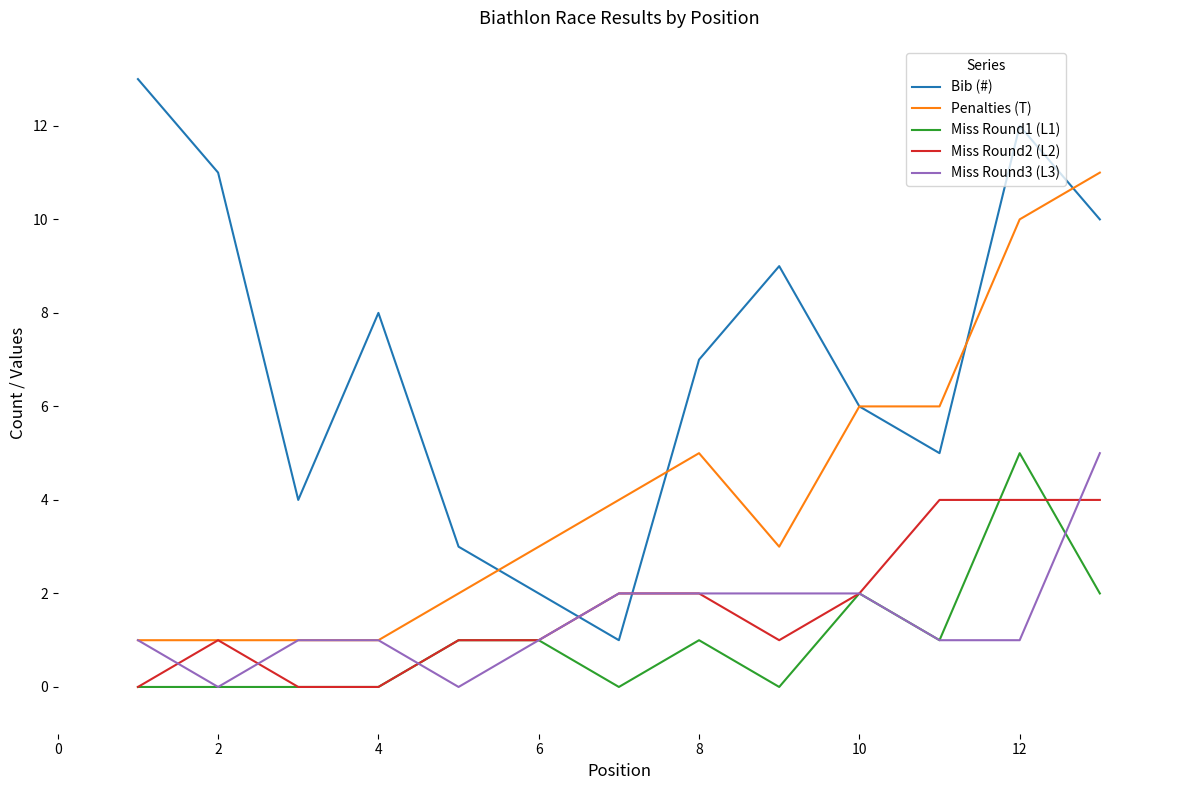

Which series has the largest total across all categories?

Bib (#)